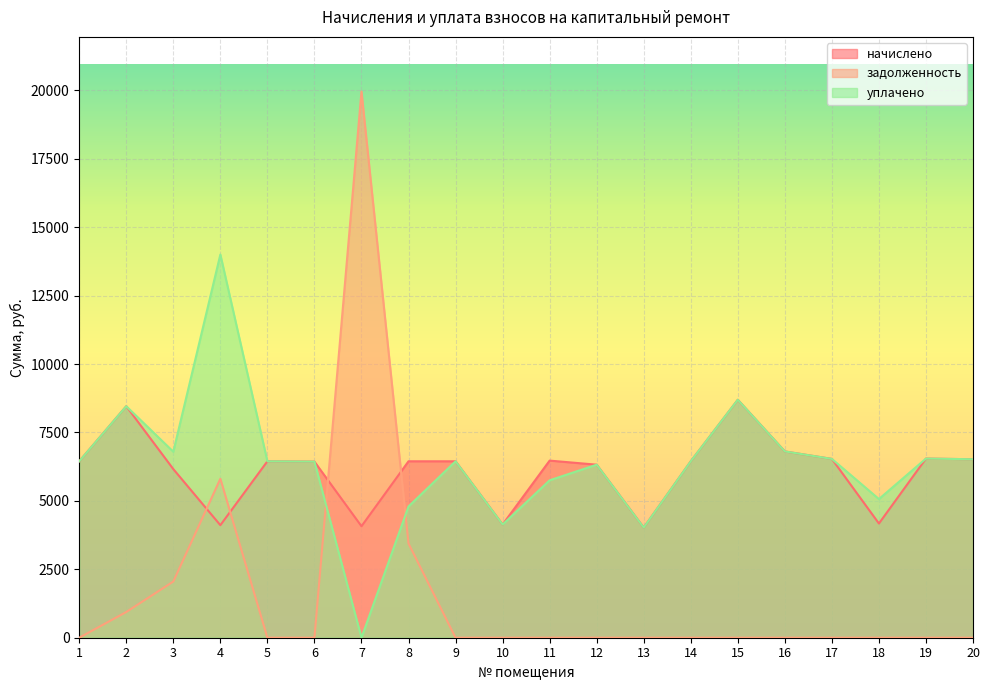

What is the sum of the уплачено values at 6 and 9?

12879.5